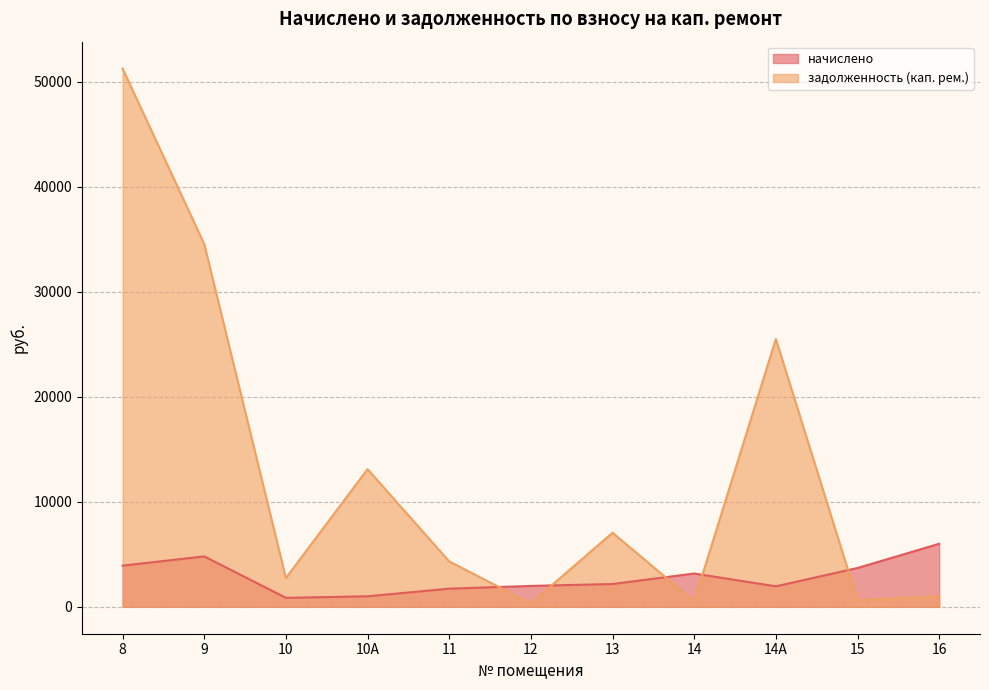

Reading left to right, what are all the values shown in this chart?

начислено: 3919.5	4800.9	854.1	1002.3	1727.7	1989.0	2172.3	3170.7	1950.0	3697.2	6002.1
задолженность (кап. рем.): 51243.1	34535.9	2734.8	13103.9	4319.2	331.5	7050.3	528.5	25494.0	616.2	1000.4